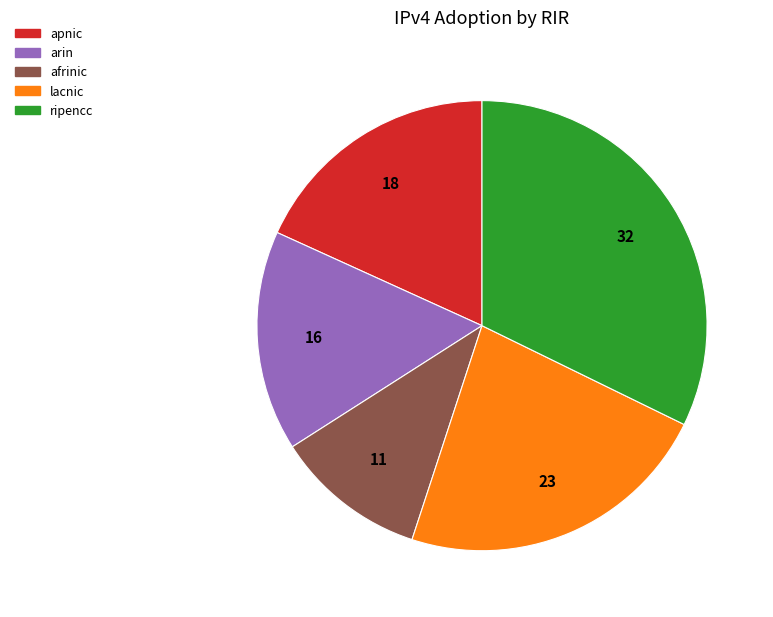

Which slice is the smallest?

afrinic